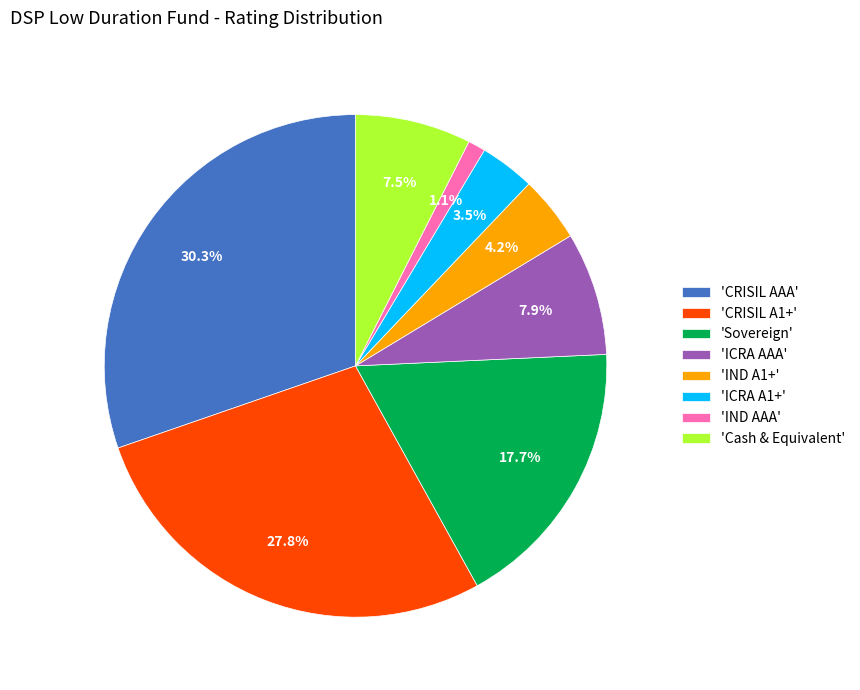

Is there a majority slice in this chart?

No